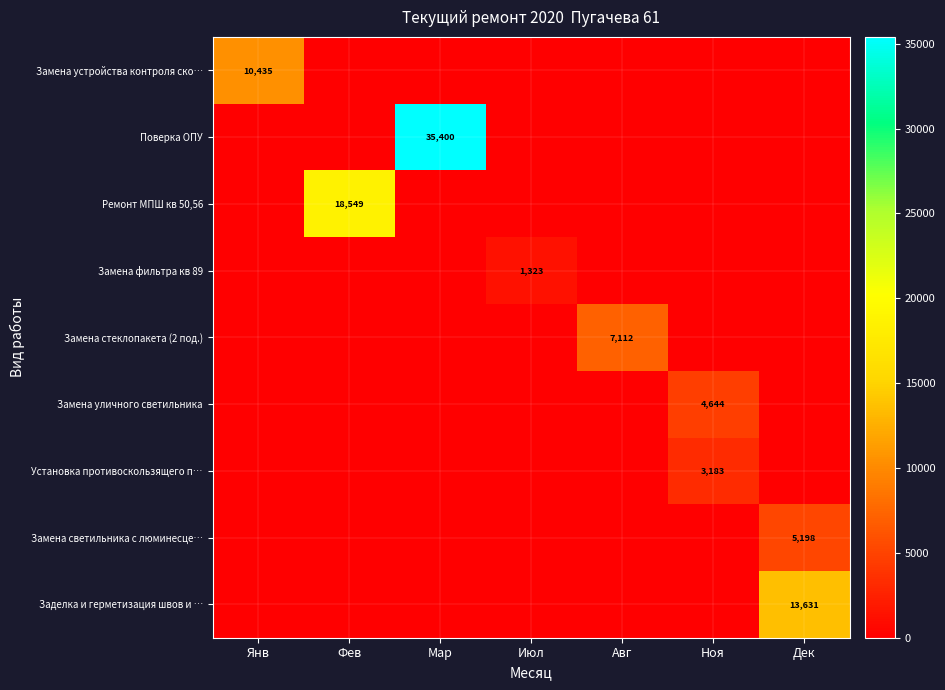

Is it true that Замена устройства контроля ско… equals 0.0 at Июл?

True